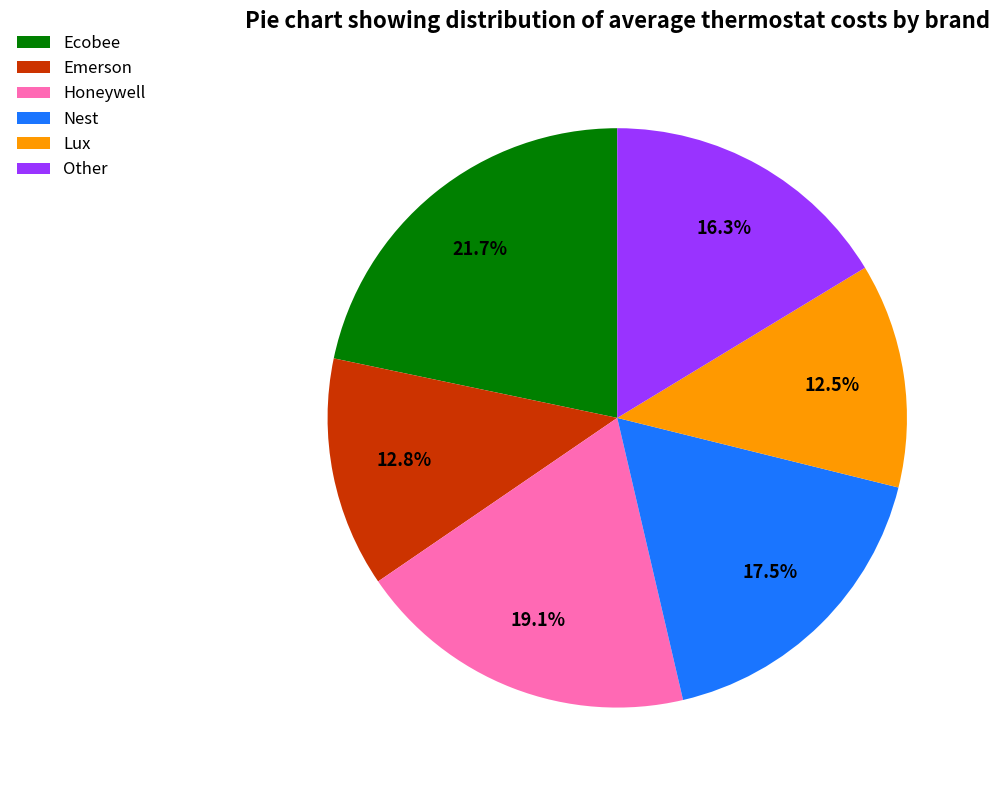

Which category has the biggest portion of the pie?

Ecobee